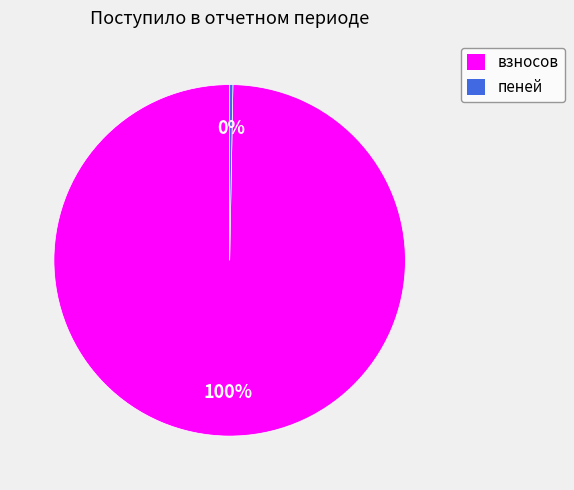

Which has a higher value, пеней or взносов?

взносов